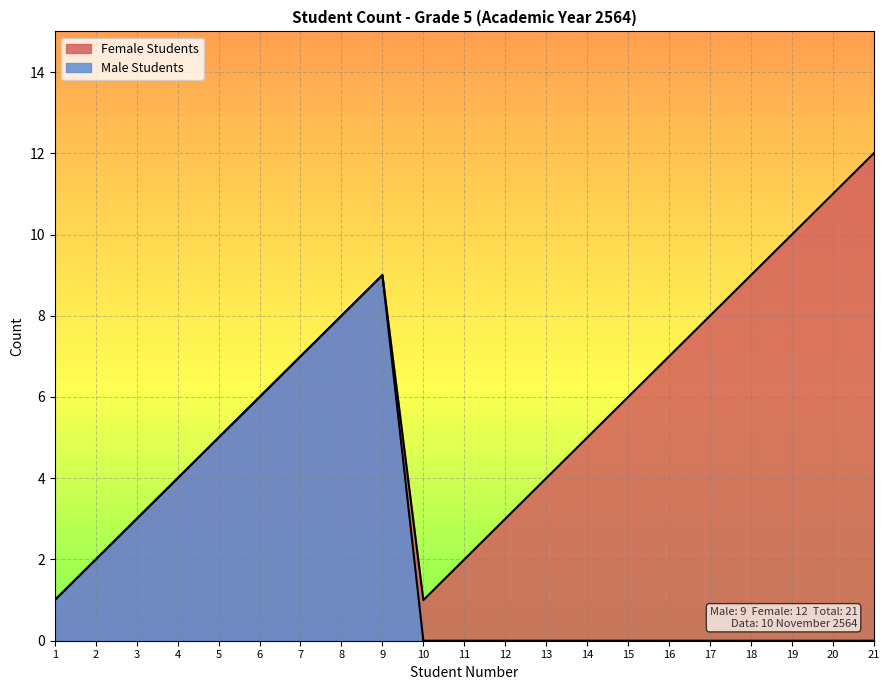

The value at 9 is 9. True or false?

True